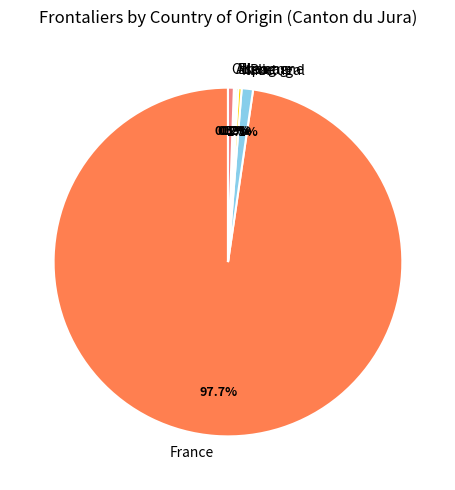

What is the largest slice in the pie chart?

France